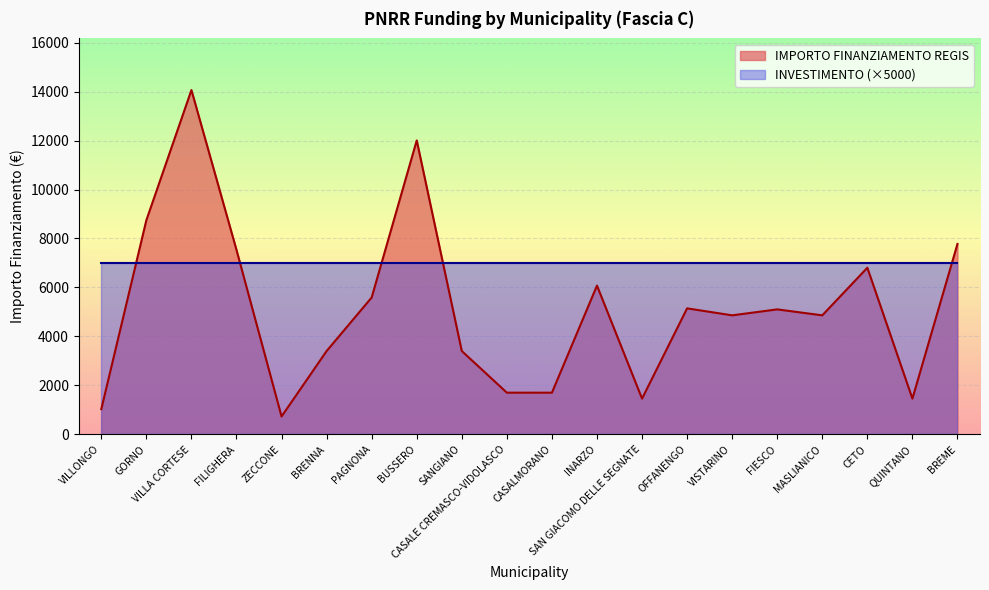

What is the change in value from SAN GIACOMO DELLE SEGNATE to VISTARINO?

+3402